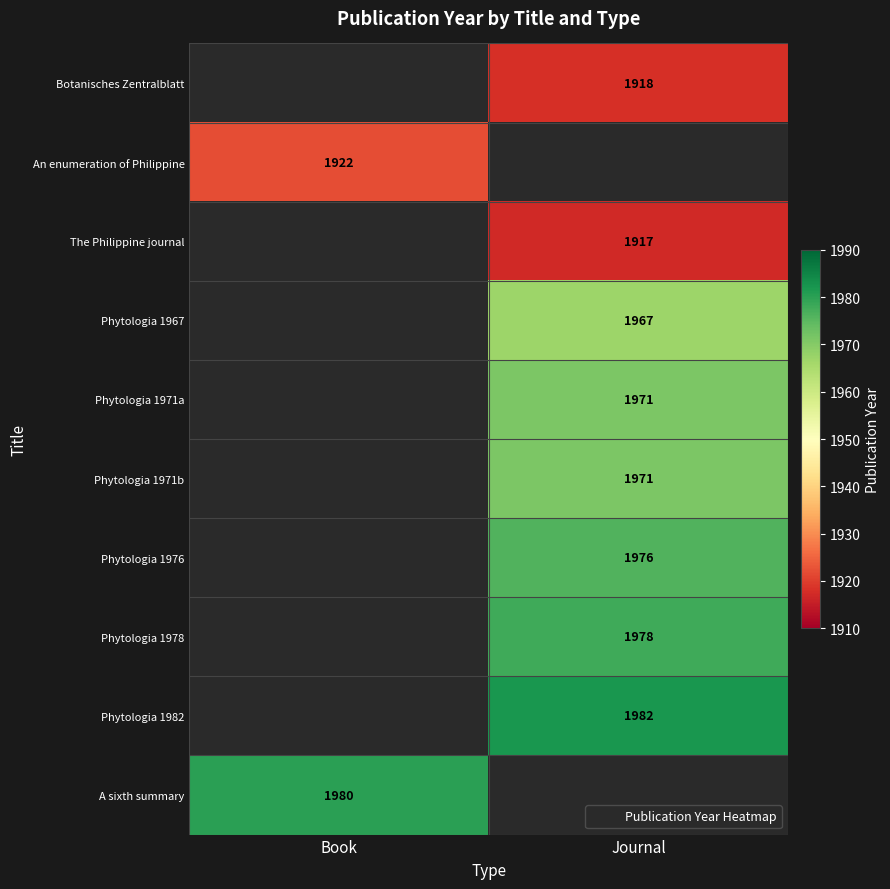

Between Book and Journal, which is larger?

Journal